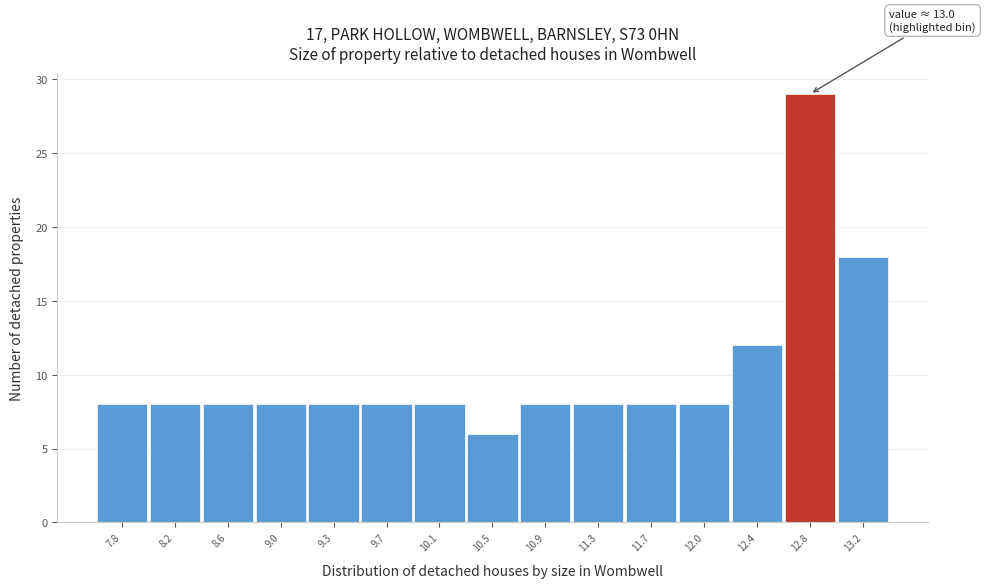

Over which range of the x-axis is the bar tallest?

12.65 to 13.00